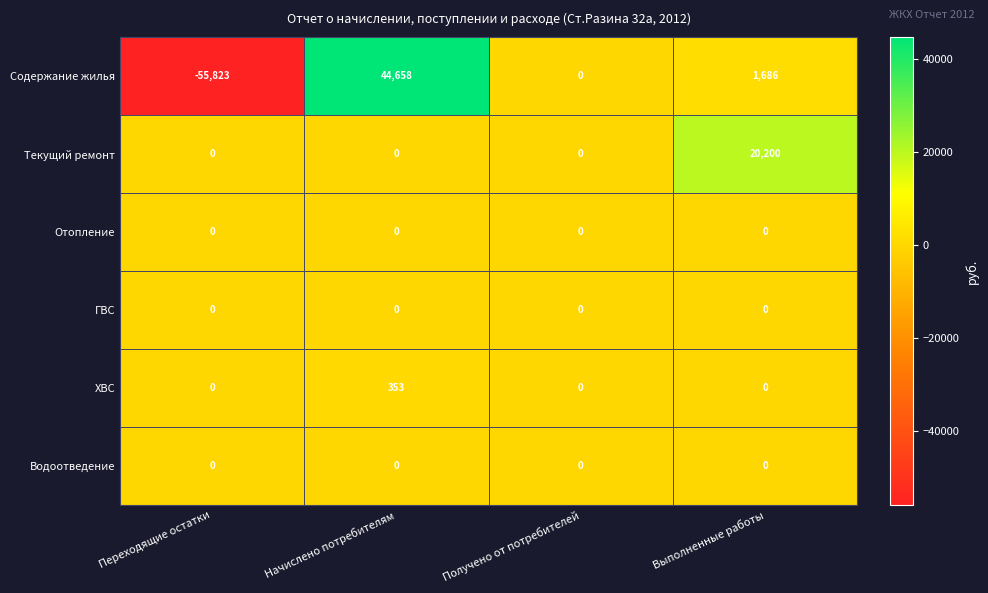

Is the value of Содержание жилья at Выполненные работы greater than the value of Отопление at Выполненные работы?

Yes